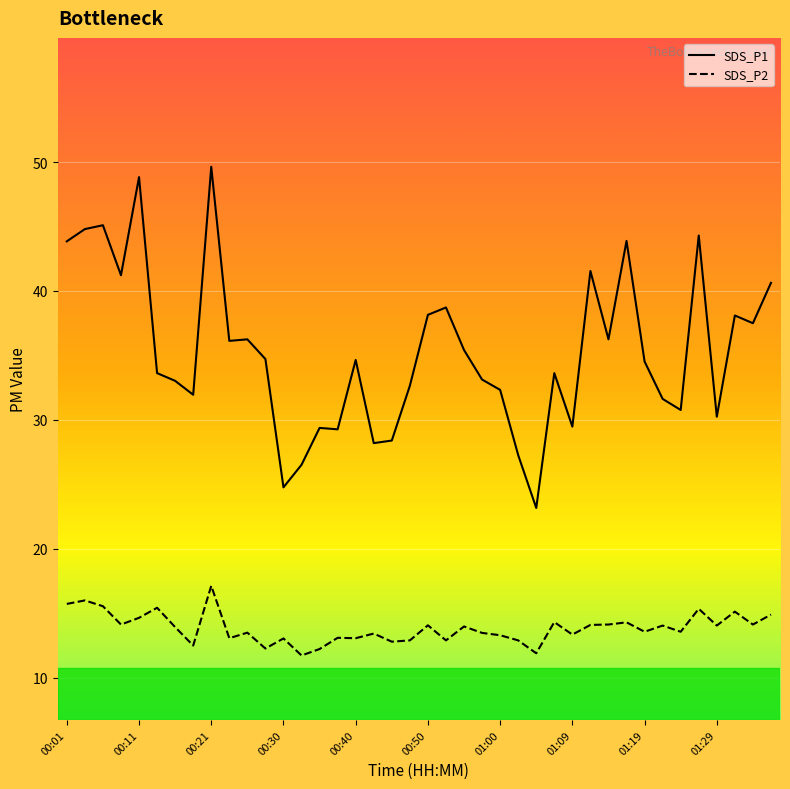

What is the difference between the maximum and minimum values in the SDS_P1 series?

26.5